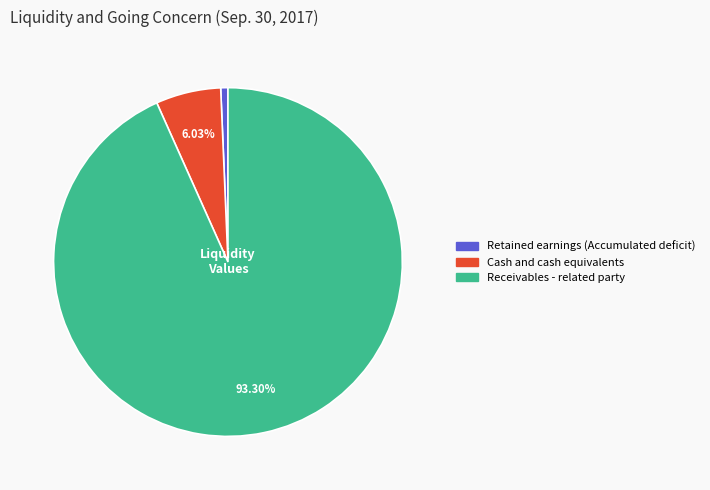

How much of the chart is everything except Receivables - related party?

6.7%